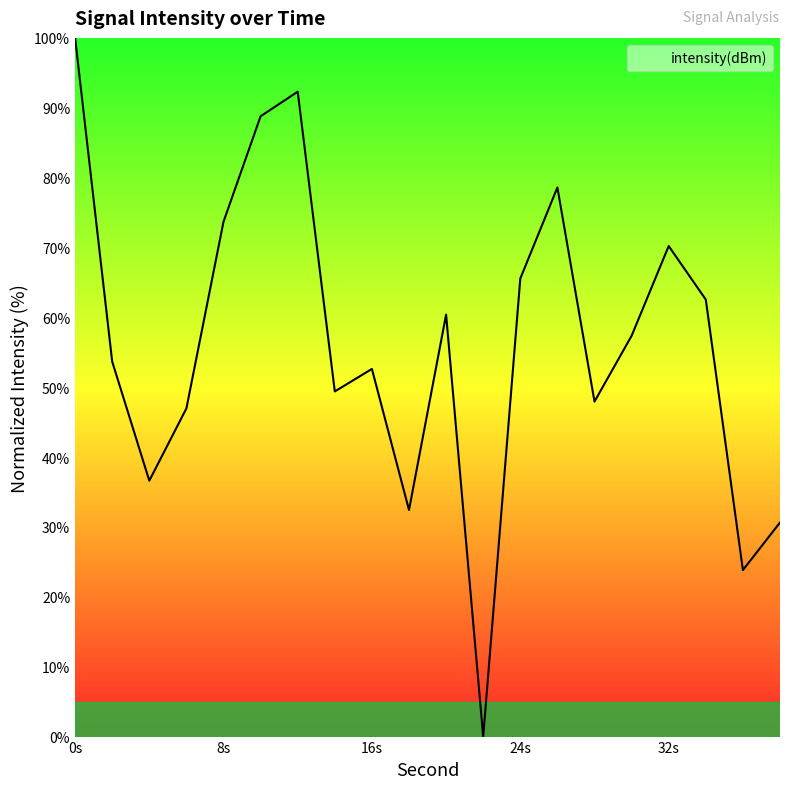

How many interior local valleys (lower than both neighbors) does the data have?

6